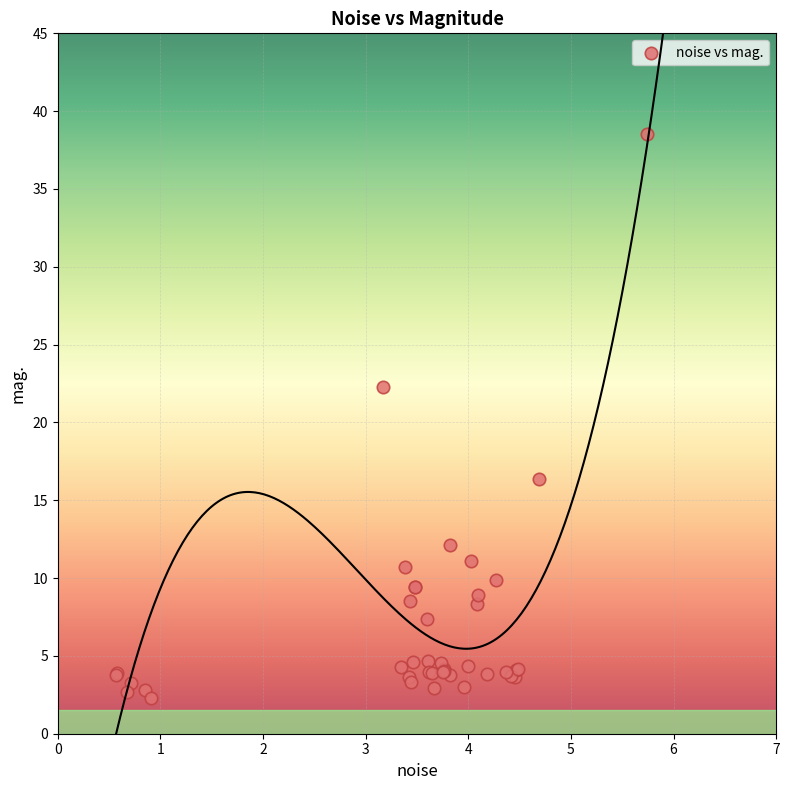

What Y value in the scatter plot is closest to 20?

22.3